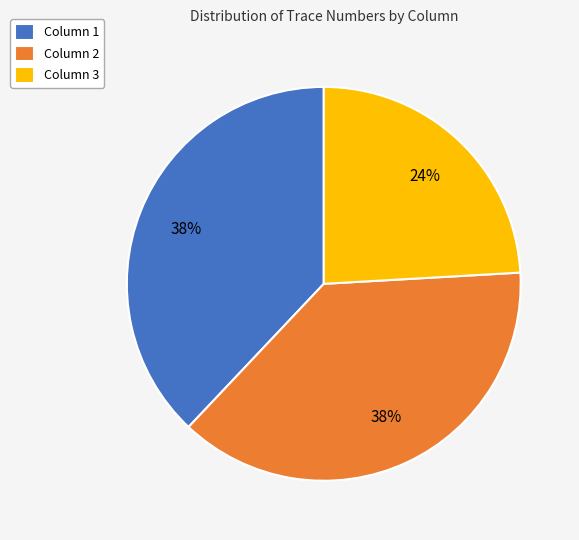

Is it true that Column 3 is 19% of the pie?

False